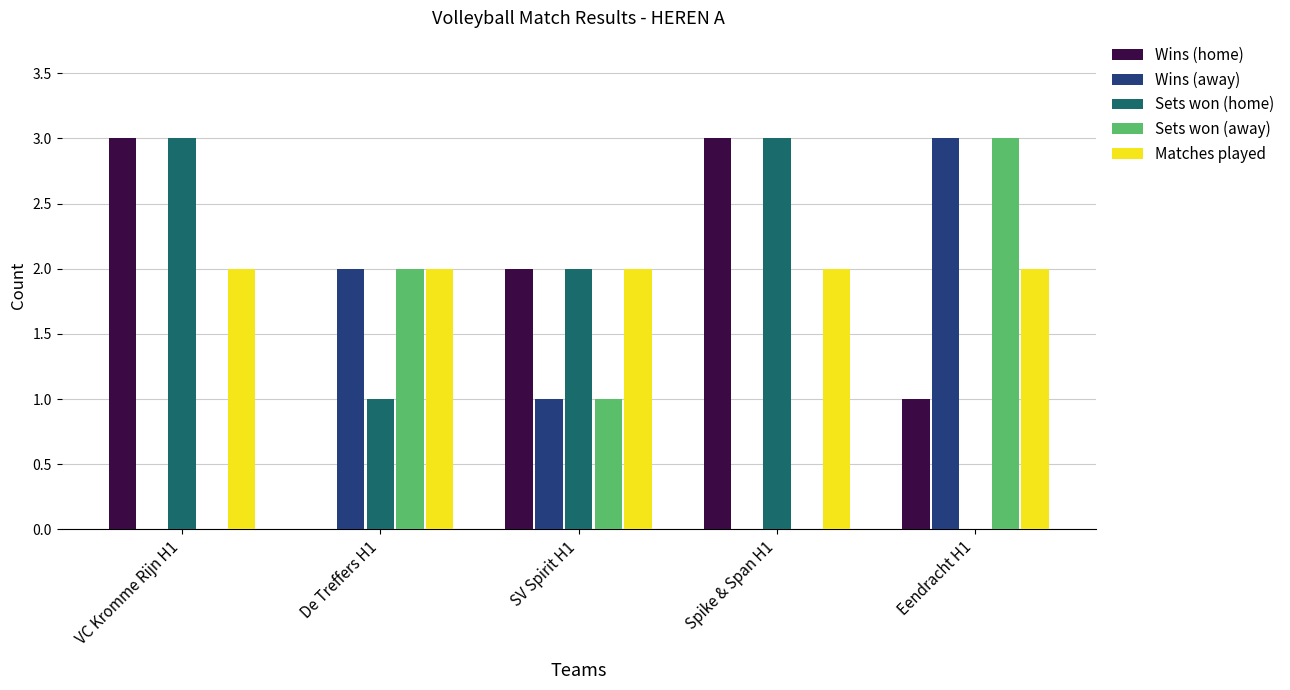

Reading left to right, what are all the values shown in this chart?

Wins (home): 3	0	2	3	1
Wins (away): 0	2	1	0	3
Sets won (home): 3	1	2	3	0
Sets won (away): 0	2	1	0	3
Matches played: 2	2	2	2	2